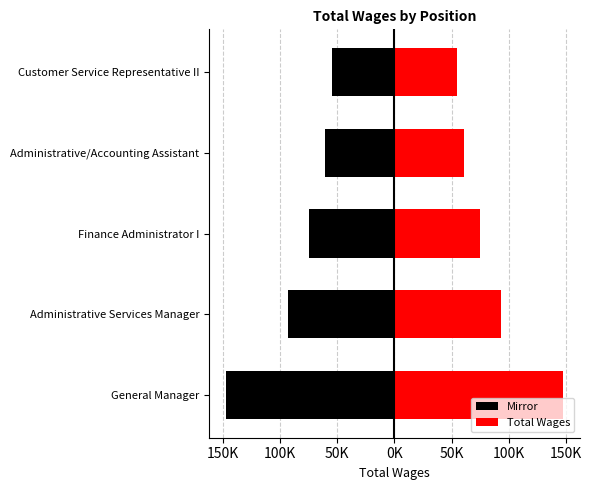

What are all the series names shown in the legend?

Mirror, Total Wages